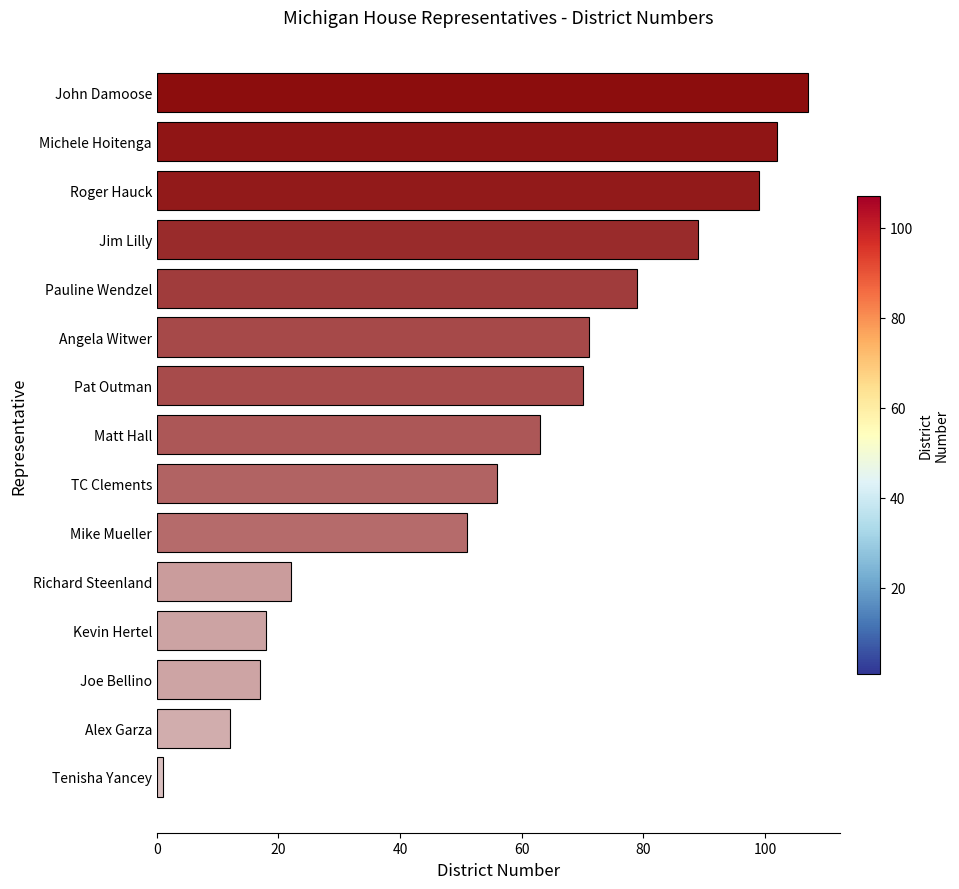

Reading bottom to top, transcribe all the data shown in this chart.

1	12	17	18	22	51	56	63	70	71	79	89	99	102	107